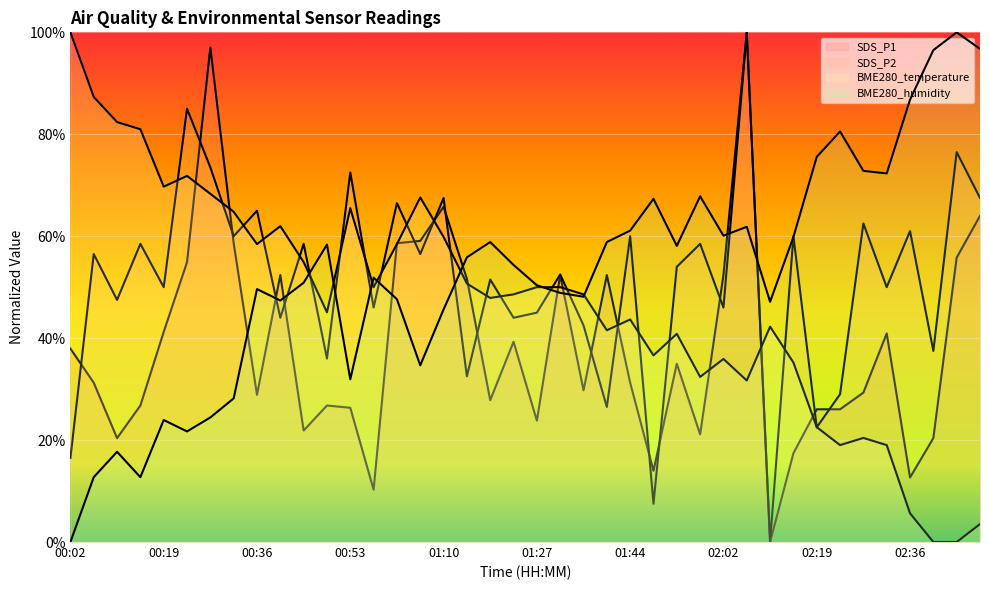

Where is the first local minimum for BME280_temperature?

00:19